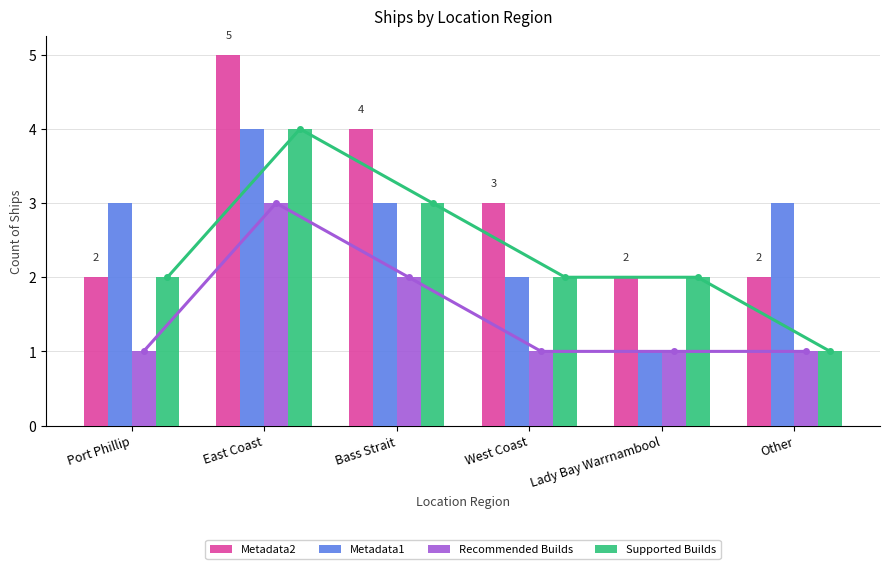

At how many categories does at least one series exceed 4?

1